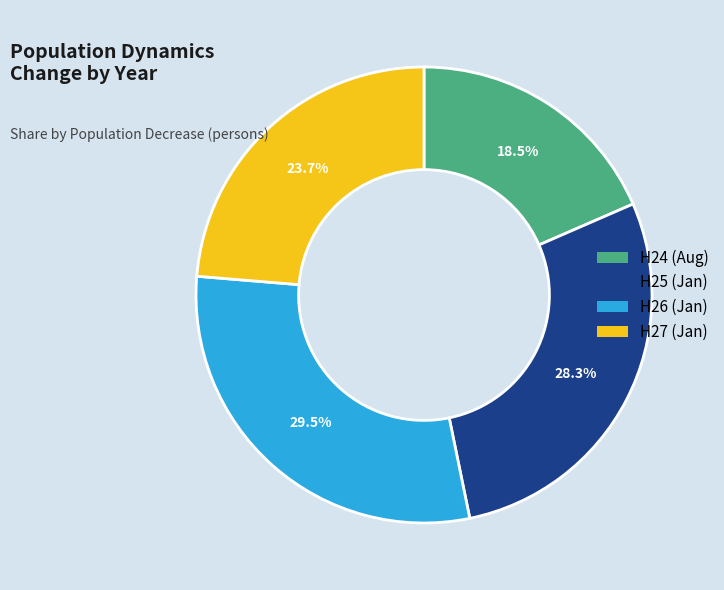

Combined, do H27 (Jan) and H24 (Aug) account for over 50%?

No